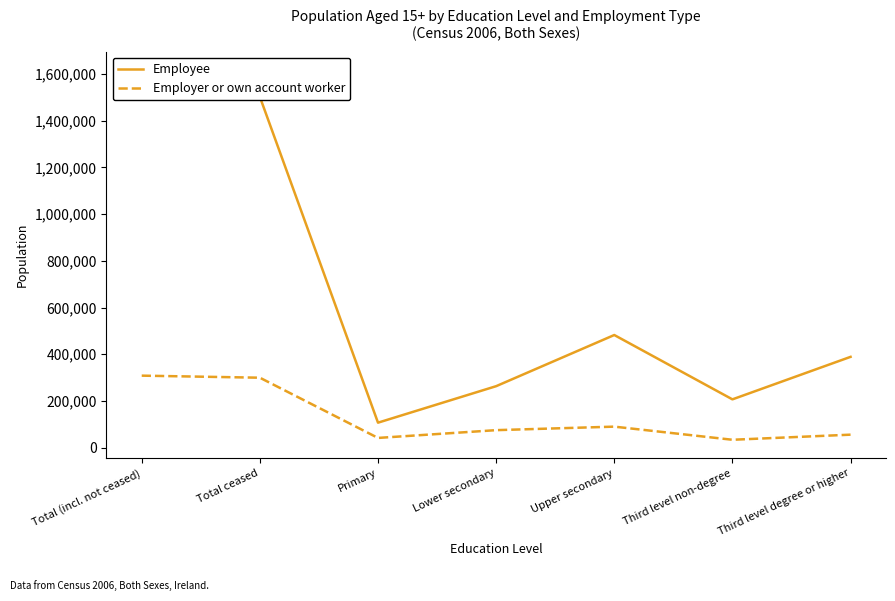

At which label does Employee reach its minimum?

Primary